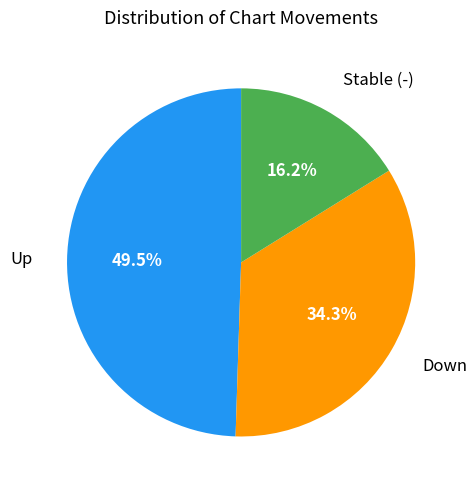

How many segments does this pie chart have?

3